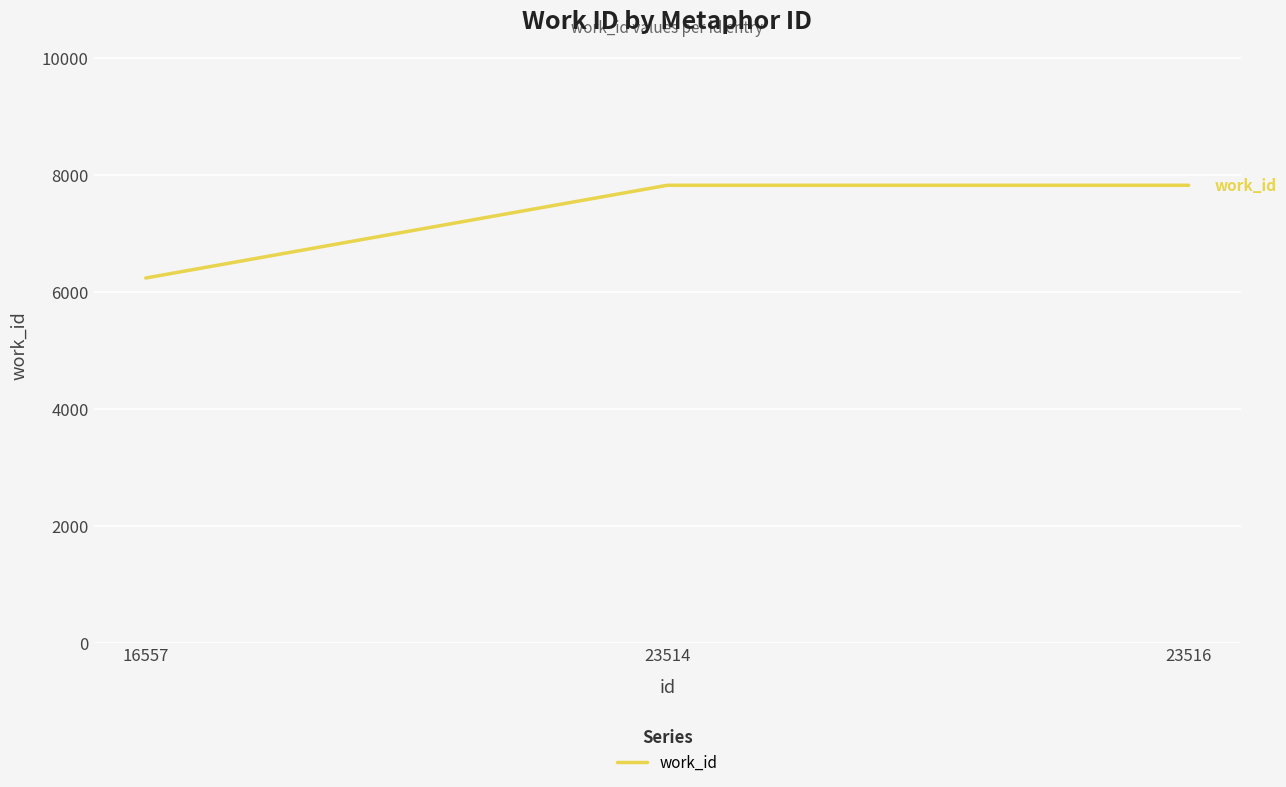

Between 16557 and 23516, which is larger?

23516